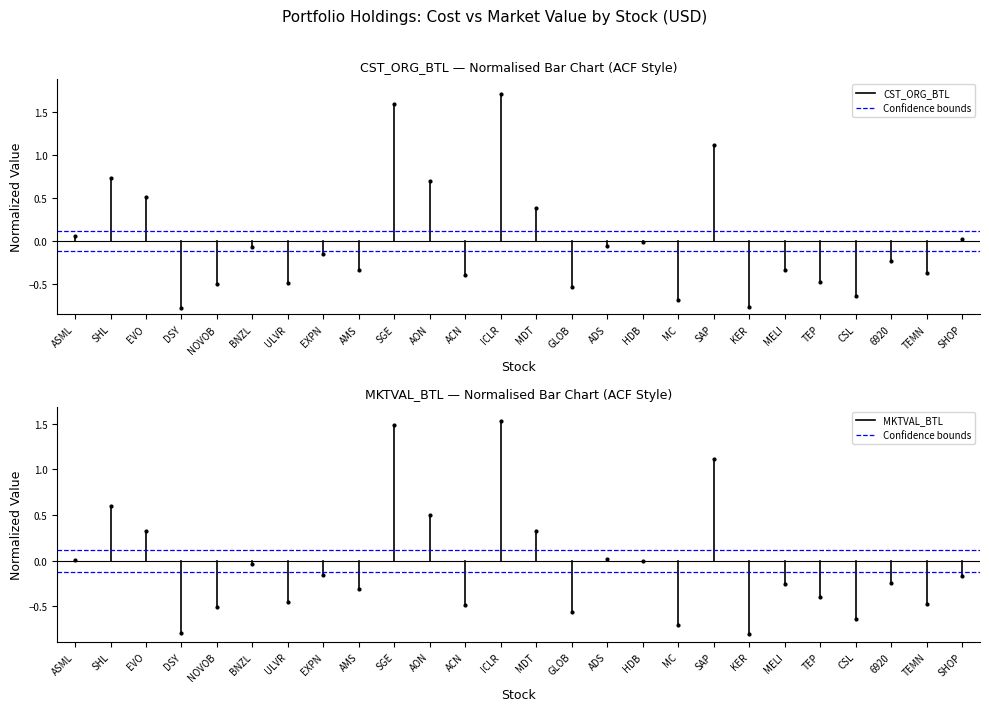

The value of MKTVAL_BTL at ASML is 0.0. True or false?

False